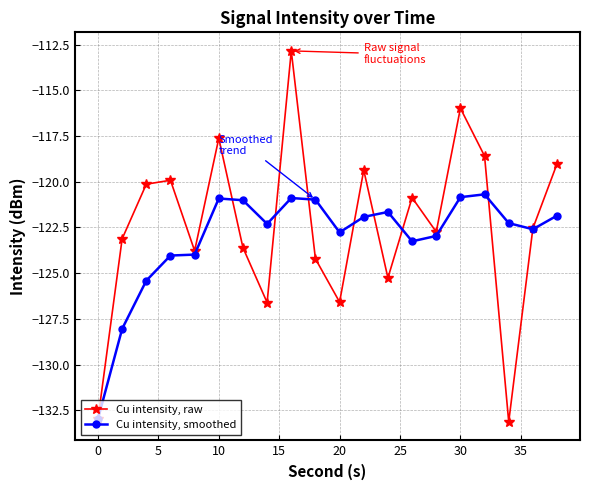

How many interior local valleys does the Cu intensity, raw series have?

6